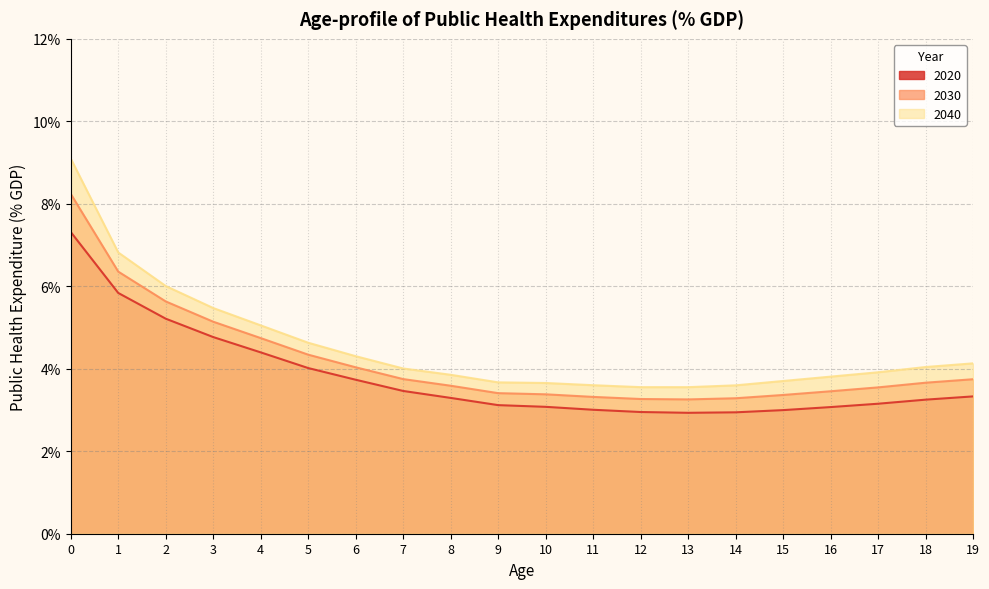

True or false: 2030 has more than 0 interior local peaks.

False